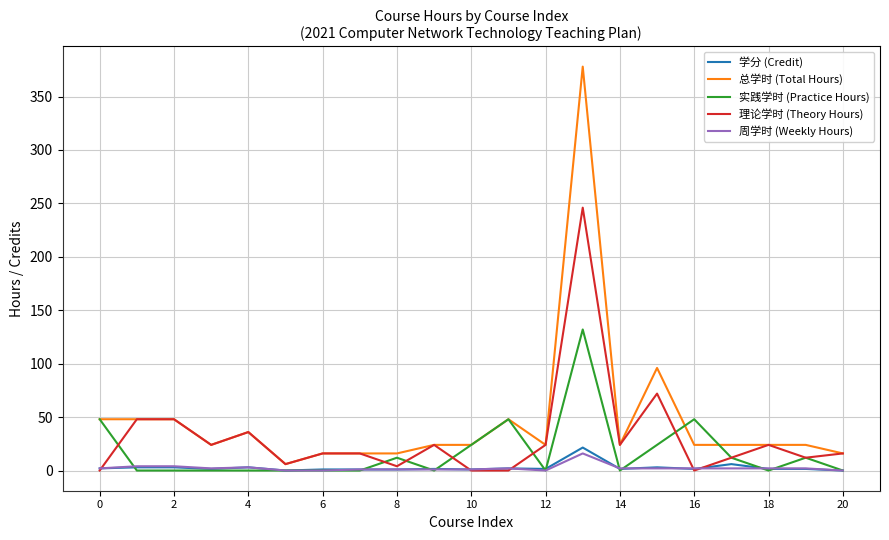

What is the maximum value for 学分 (Credit)?

21.5